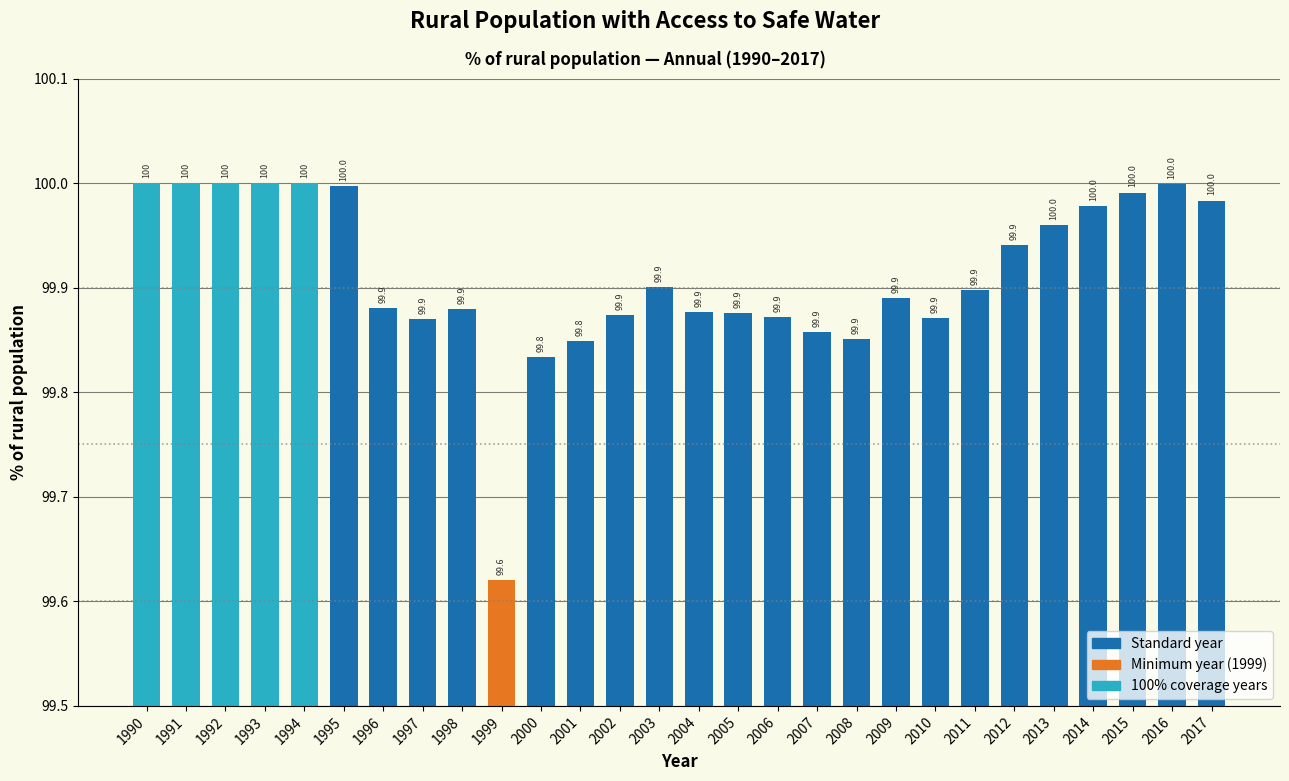

How many series are shown in this chart?

1